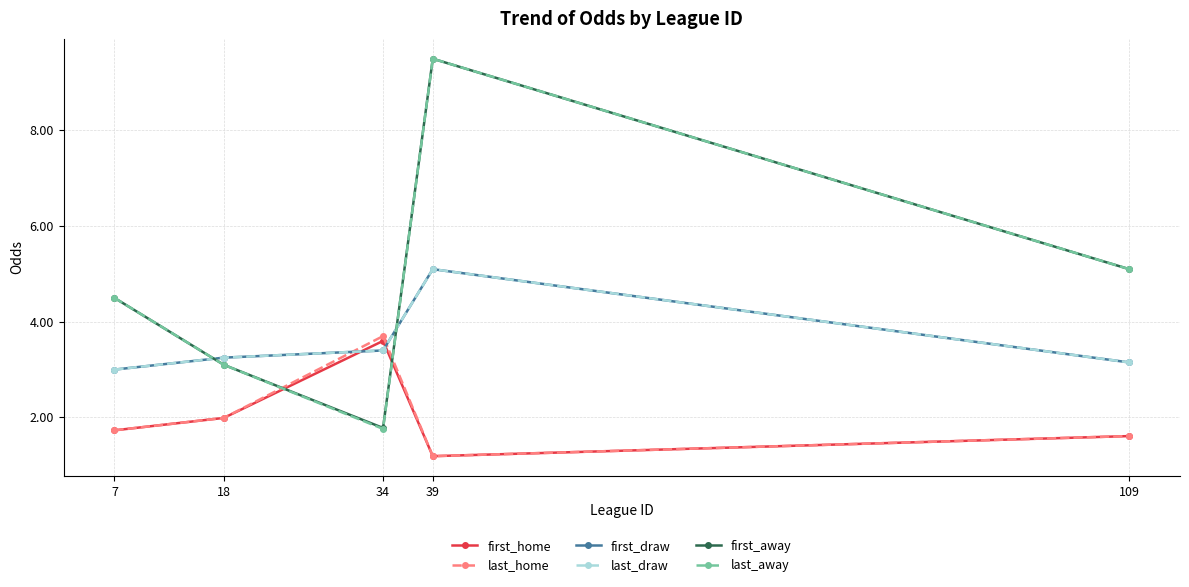

How many times do first_away and last_draw cross each other?

2